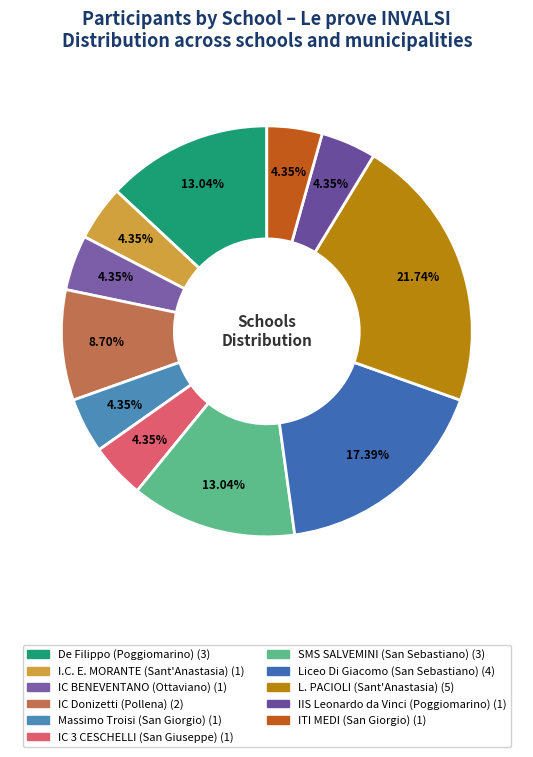

The Liceo Di Giacomo (San Sebastiano) slice represents 17% of the pie. True or false?

True